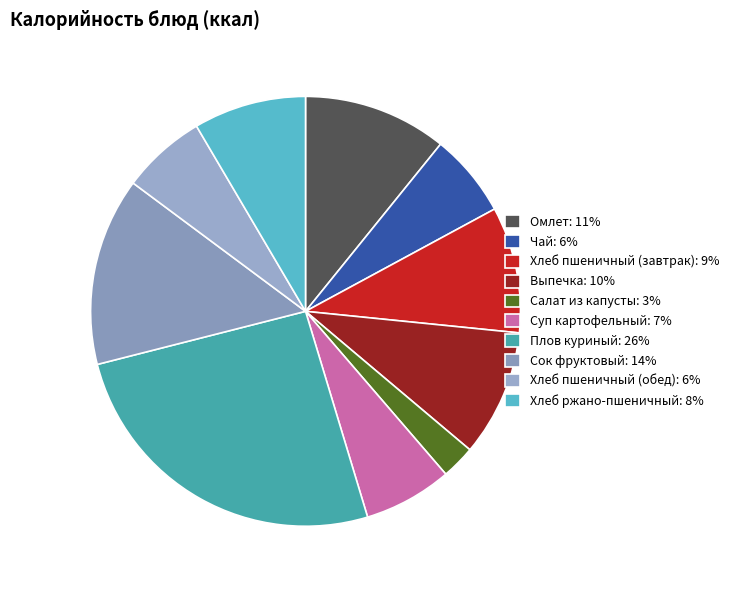

What is the change in value from Салат из капусты to Суп картофельный?

+68.0